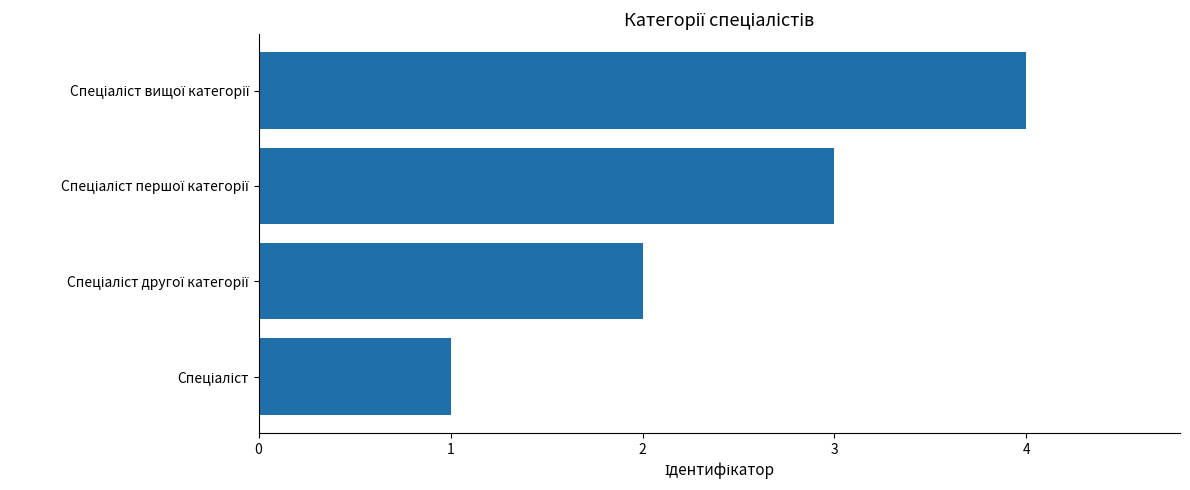

What is the maximum value shown in the chart?

4